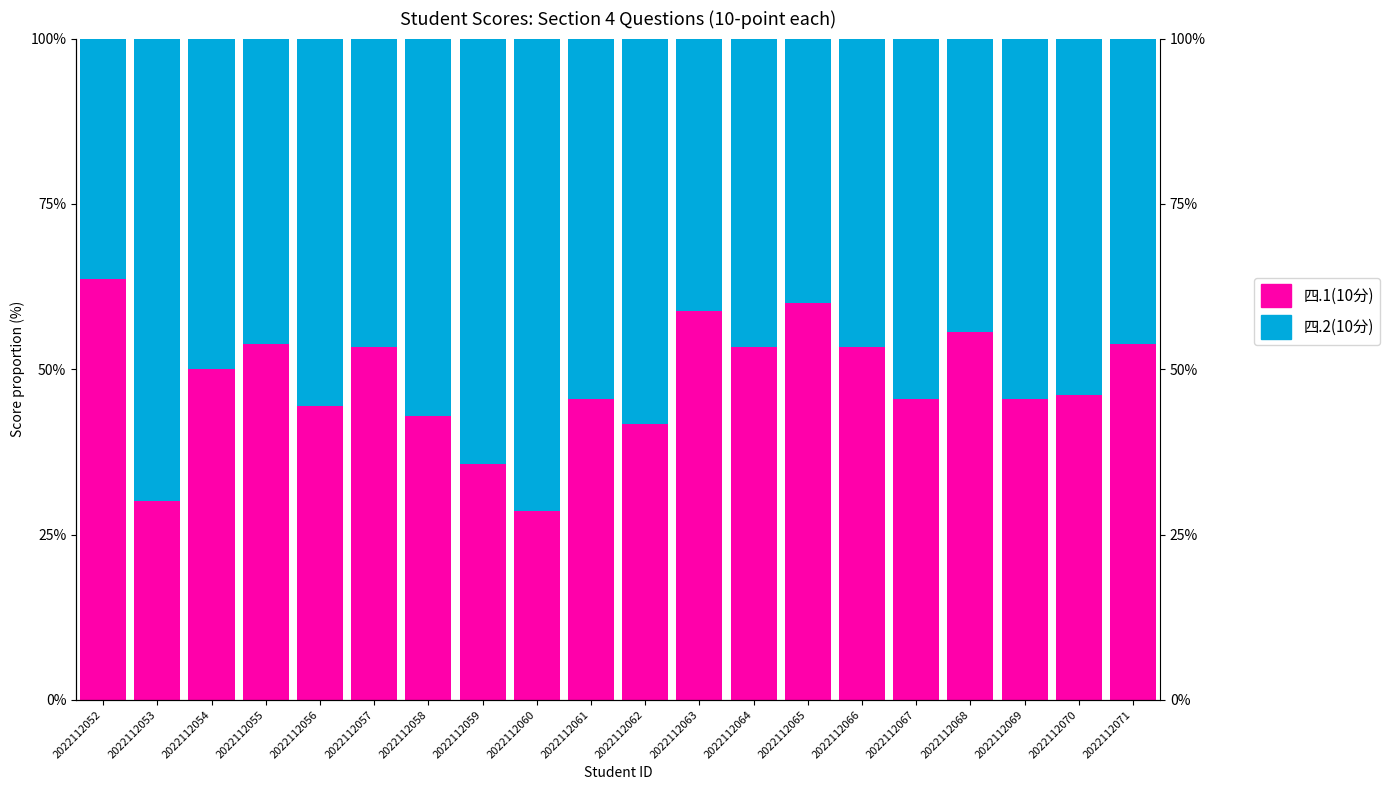

Is it true that 四.1(10分) equals 25.5 at 2022112071?

False